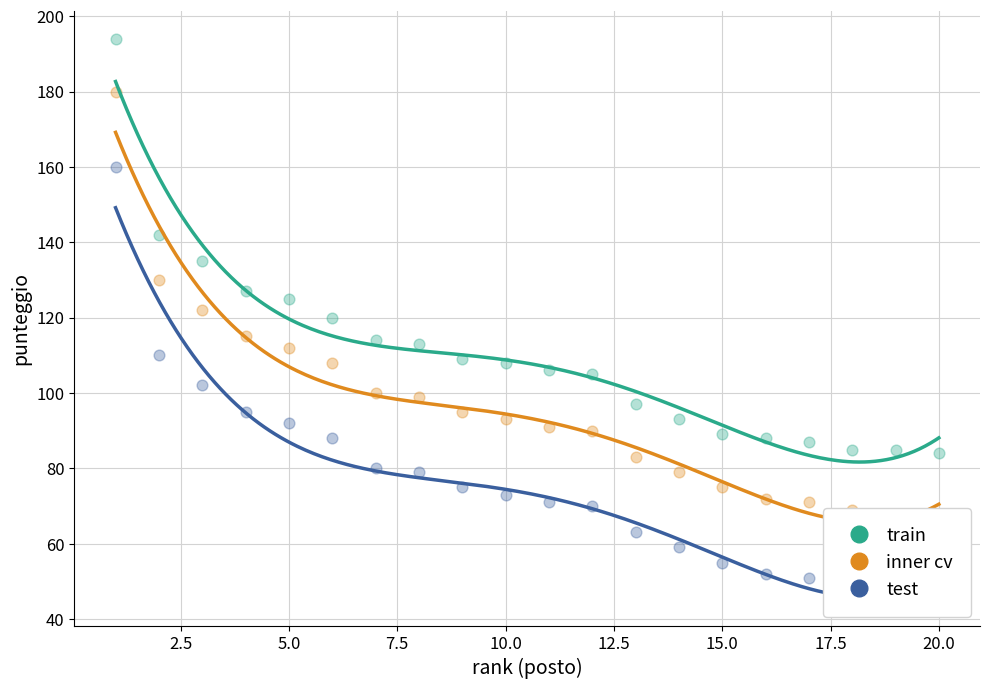

What are all the series names shown in the legend?

train, inner cv, test